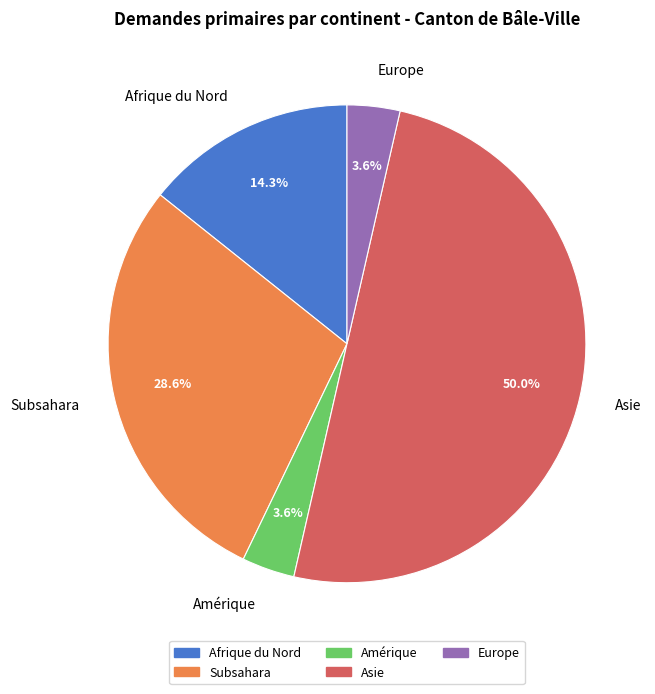

Which has a higher value, Subsahara or Asie?

Asie